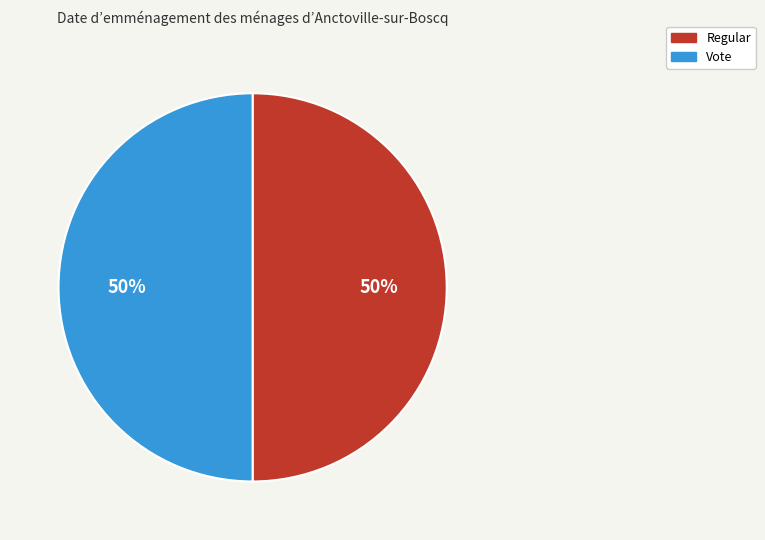

What is the ratio of the value at Regular to the value at Vote?

1.0